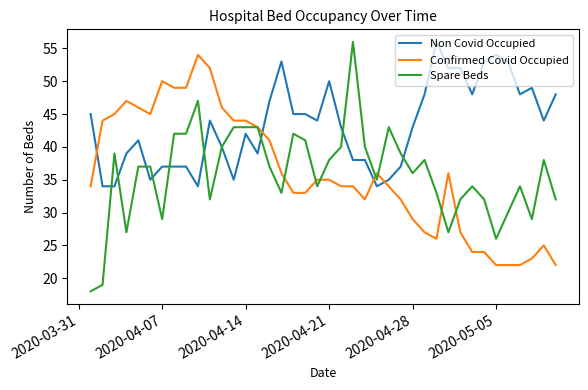

Which series has the widest spread of values?

Spare Beds